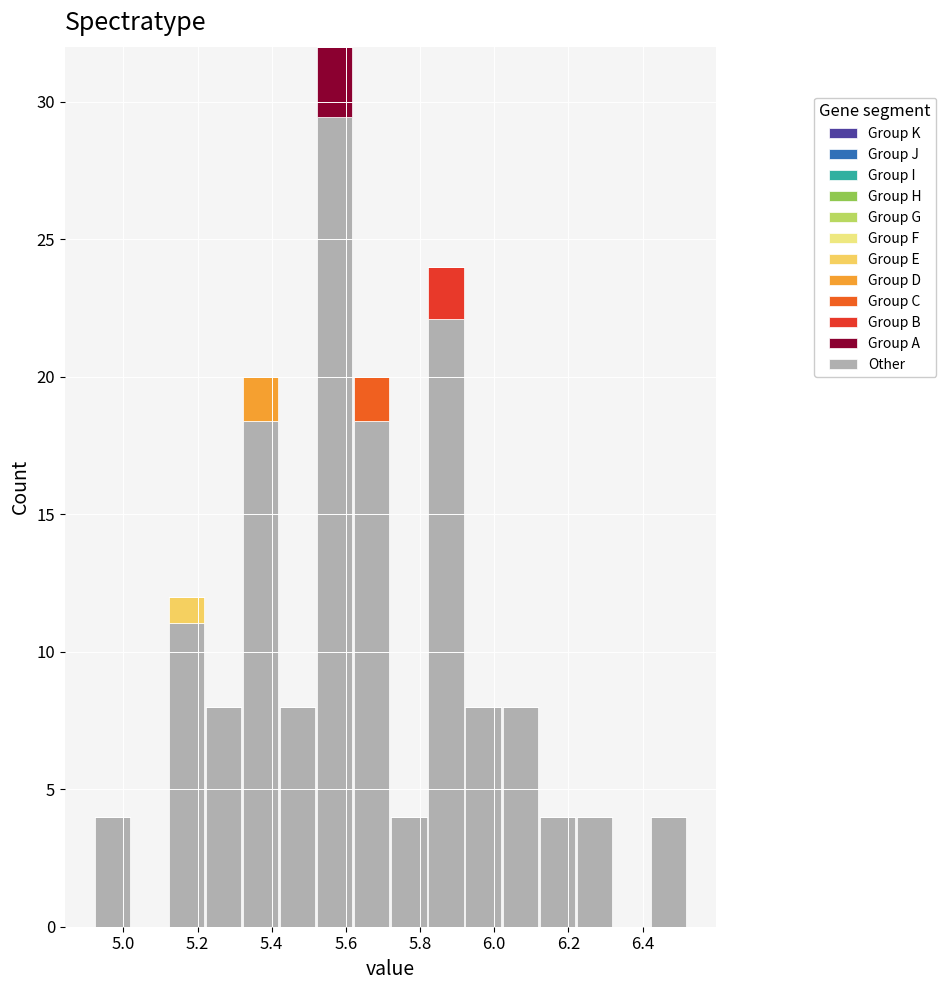

Reading left to right, list every stacked bar in this chart as the range it spans on the x-axis followed by its total height. The values are not printed on the chart, so give them approximately, as read against the axis.

4.92 to 5.02: 4
5.02 to 5.12: 0
5.12 to 5.22: 12
5.22 to 5.32: 8
5.32 to 5.42: 20
5.42 to 5.52: 8
5.52 to 5.62: 32
5.62 to 5.72: 20
5.72 to 5.82: 4
5.82 to 5.92: 24
5.92 to 6.02: 8
6.02 to 6.12: 8
6.12 to 6.22: 4
6.22 to 6.32: 4
6.32 to 6.42: 0
6.42 to 6.52: 4